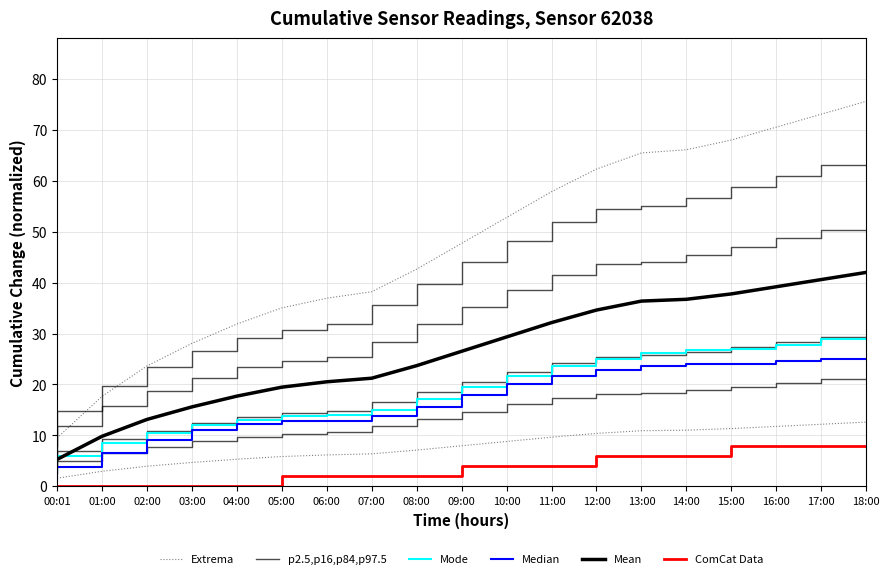

What is the highest value of the ComCat Data series?

8.0